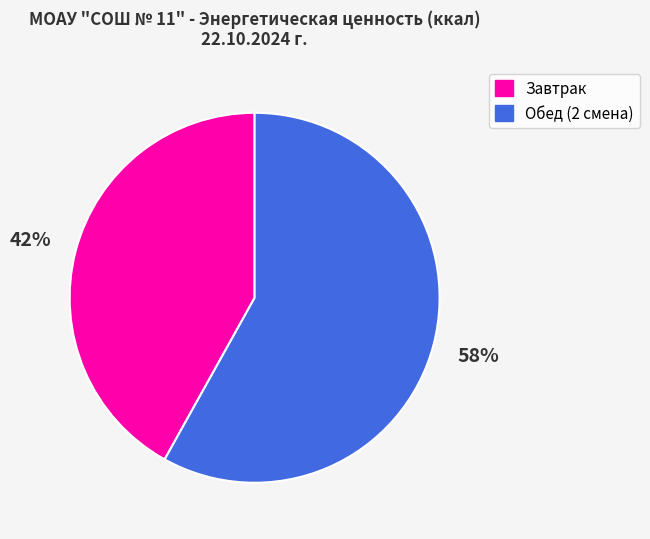

What is the smallest slice in the pie chart?

Завтрак